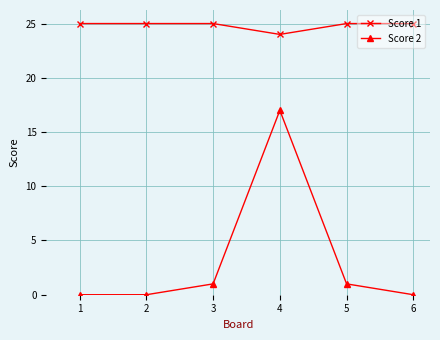

True or false: Score 2 has more than 1 points higher than both neighbors.

False